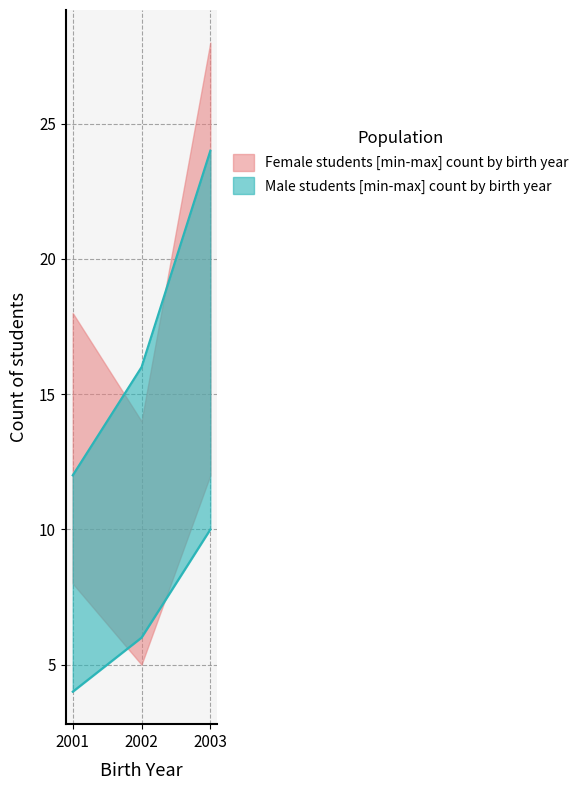

At which category is the sum across all series the highest?

2003